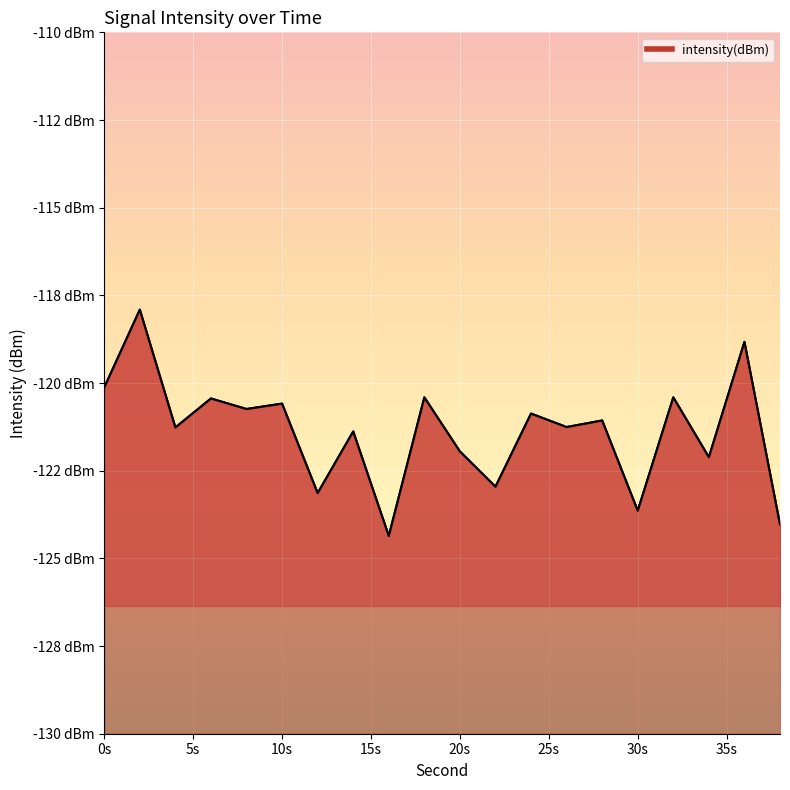

How many interior local peaks (higher than both neighbors) does the data have?

9